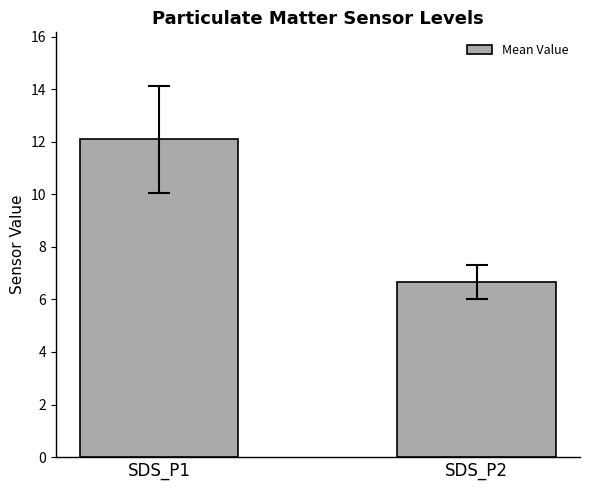

Is it true that the value at SDS_P1 is 12.1?

True